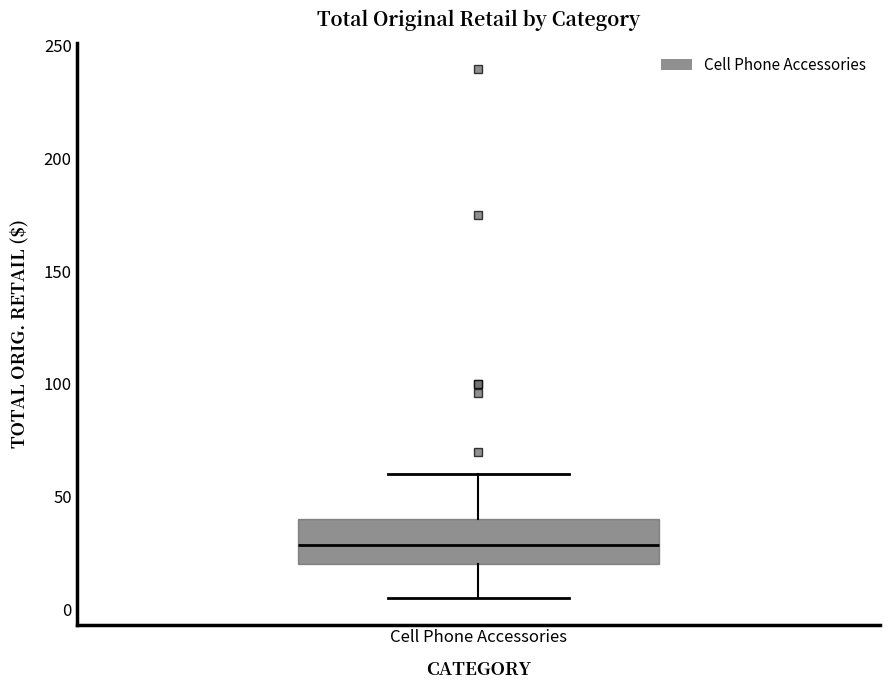

Where does the median line of the box for Cell Phone Accessories sit on the y-axis? The values are not printed on the chart, so give them approximately, as read against the axis.

30